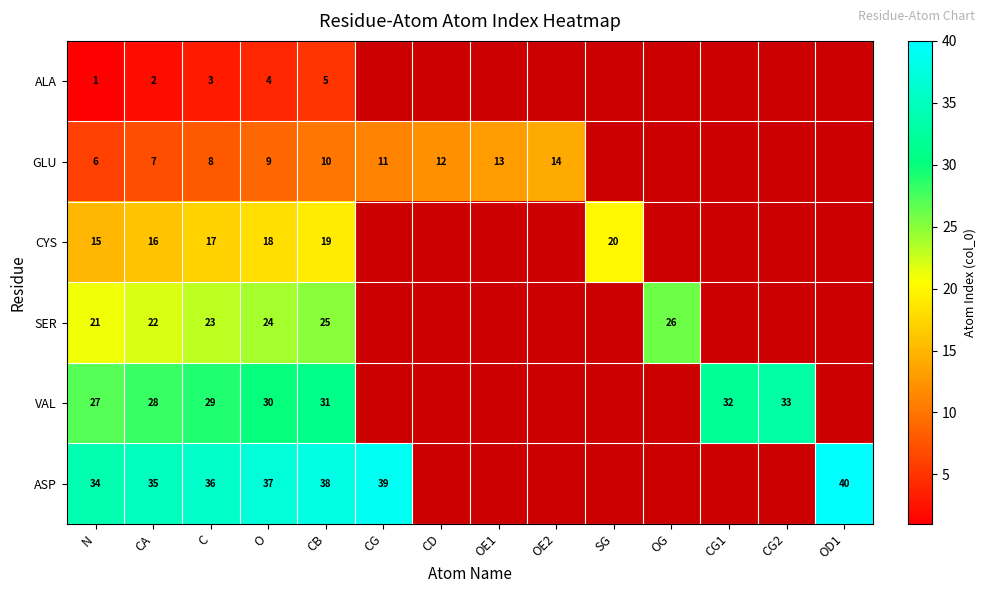

Is the value of CYS at SG greater than the value of SER at C?

No